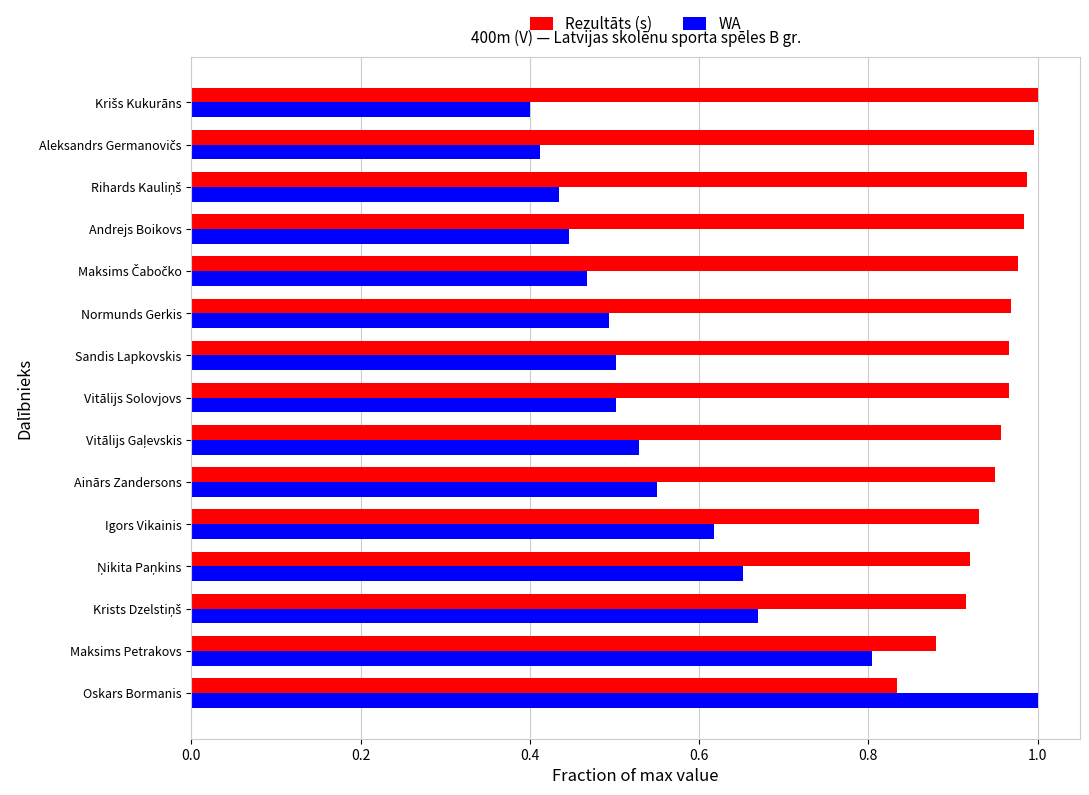

What are all the series names shown in the legend?

Rezultāts (s), WA